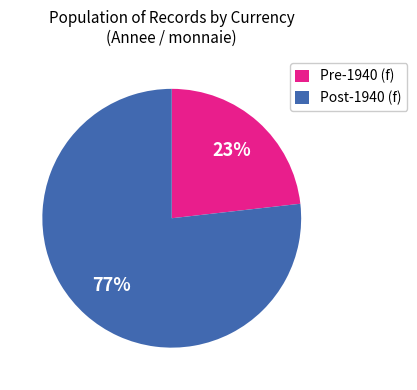

Which has a higher value, Pre-1940 (f) or Post-1940 (f)?

Post-1940 (f)